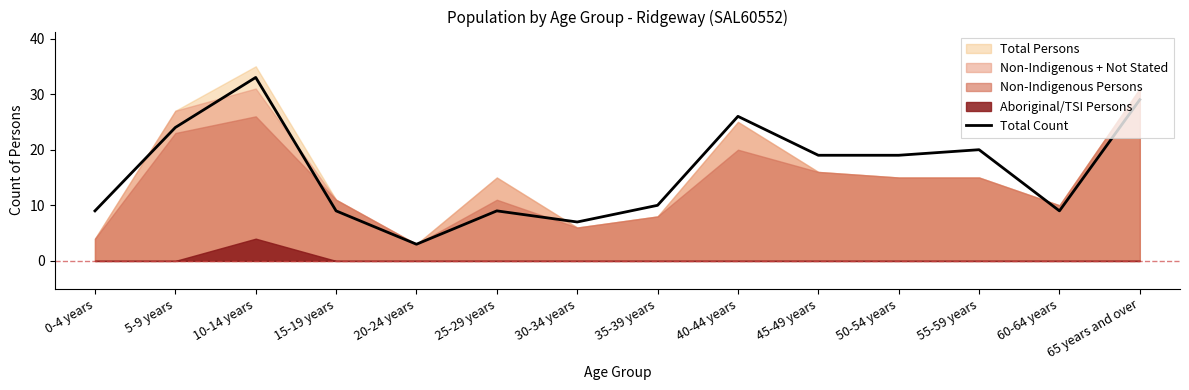

How many interior local valleys (lower than both neighbors) does the data have?

3